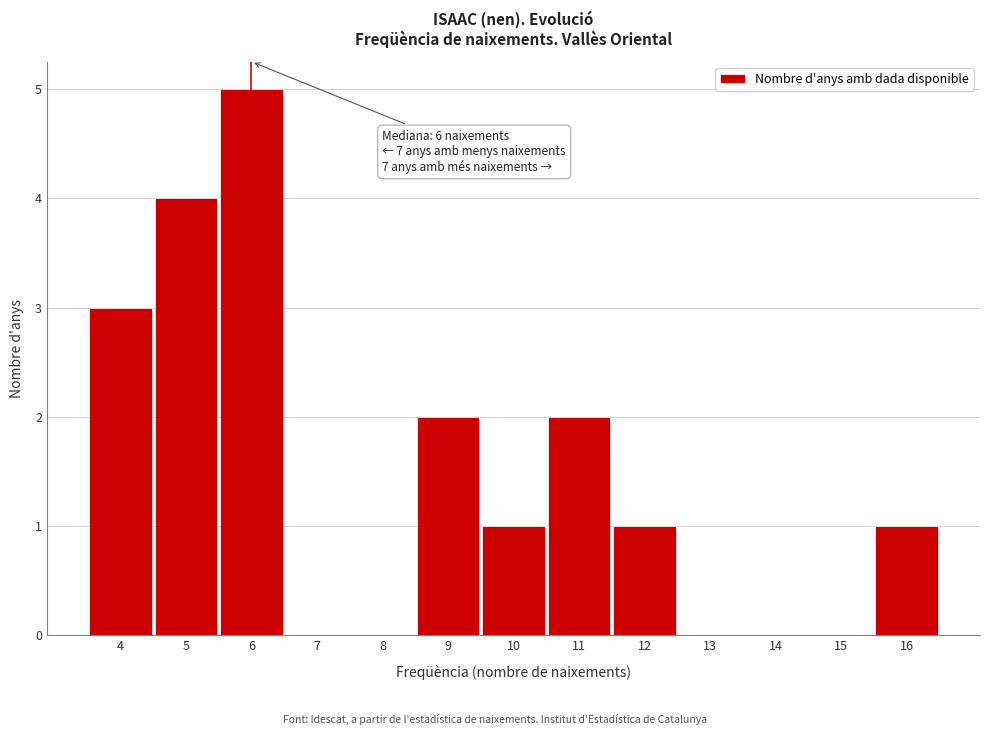

Which range on the x-axis has the tallest bar?

5.5 to 6.5